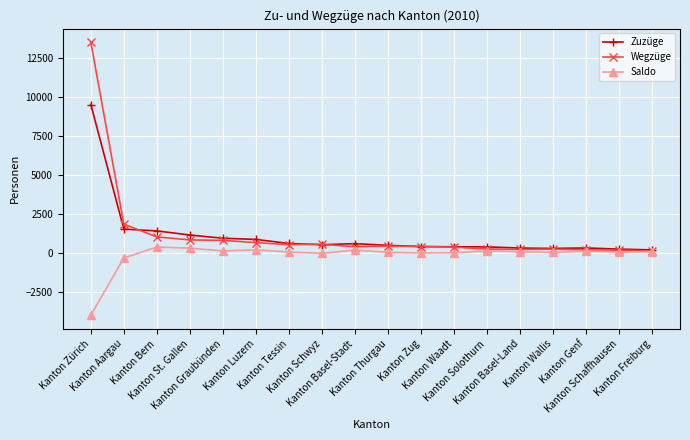

True or false: Saldo has more than 0 interior local peaks.

True